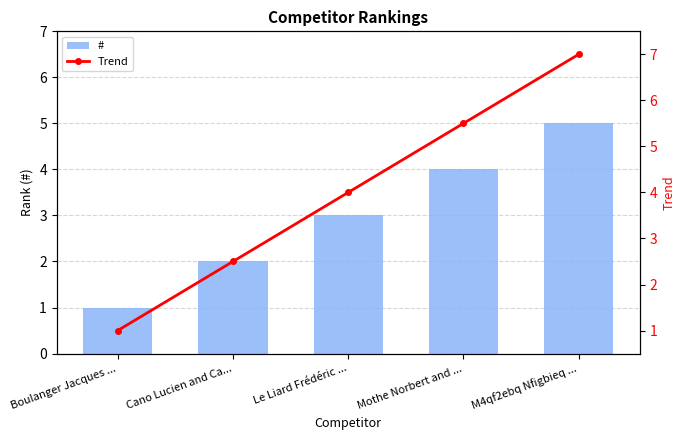

How many # values are between 2 and 4?

3